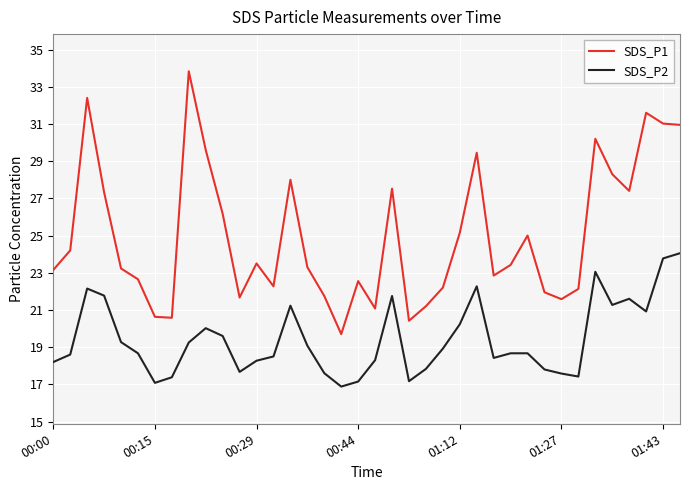

What is the maximum value for SDS_P1?

33.8